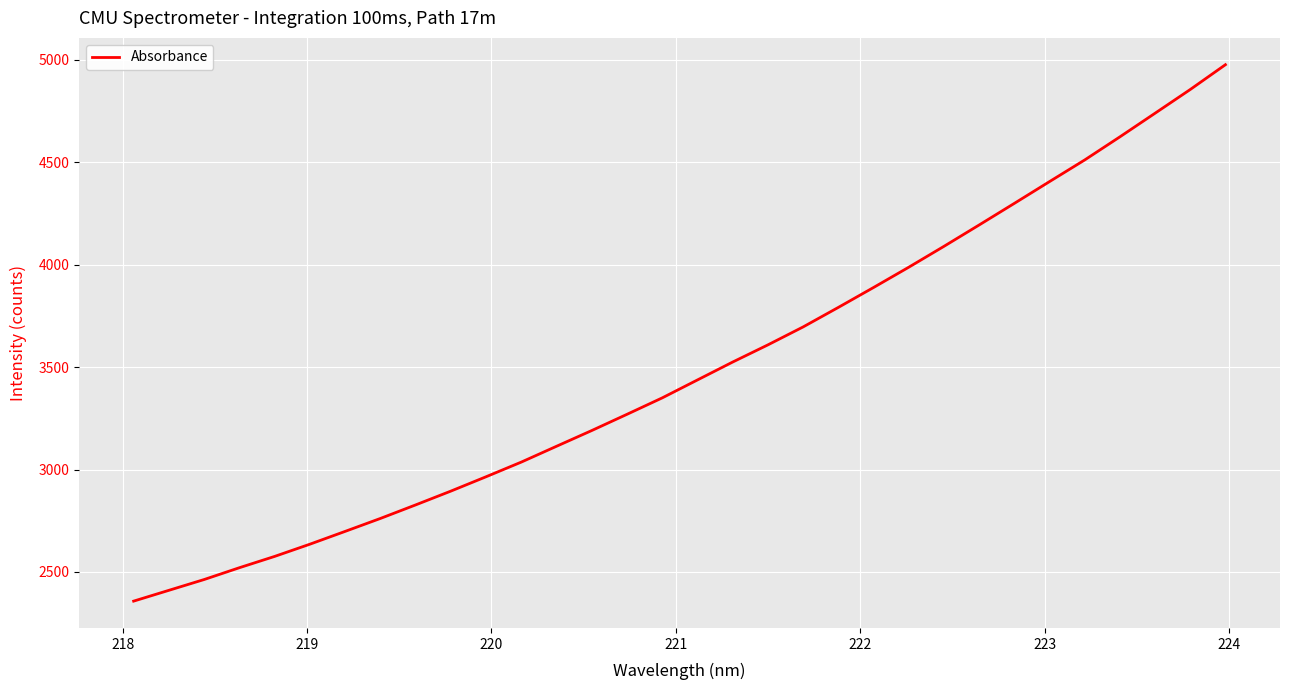

What is the smallest value displayed?

2357.7